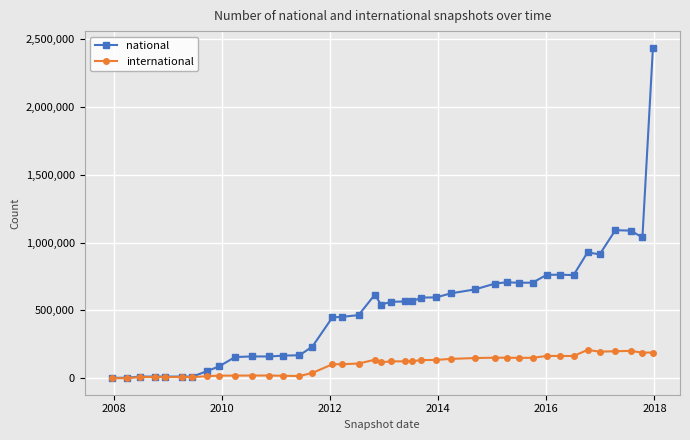

What is the highest value of the international series?

208607